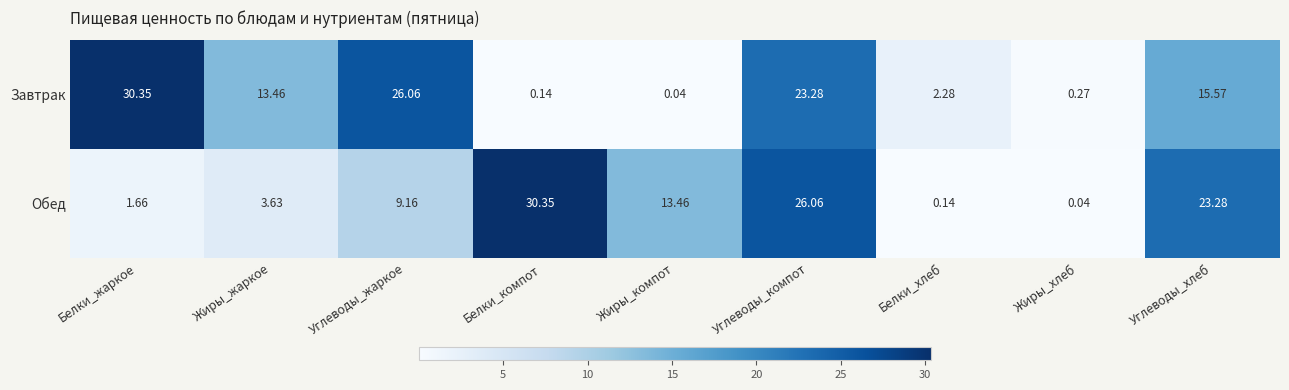

At which label is Завтрак closest to 15?

Углеводы_хлеб